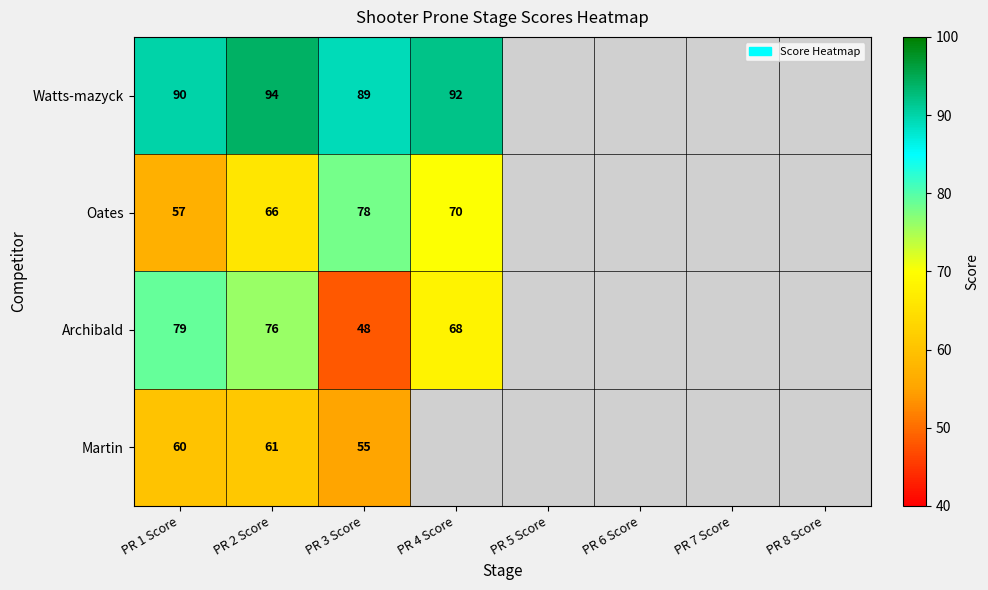

What is the spread (max minus min) of values at PR 1 Score?

33